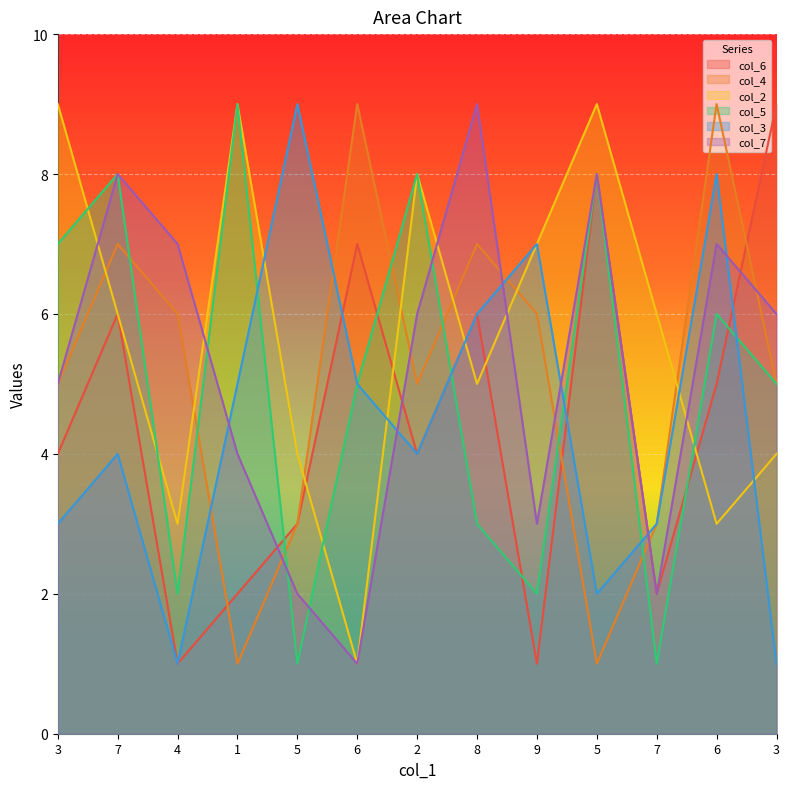

At how many categories does at least one series exceed 3?

13